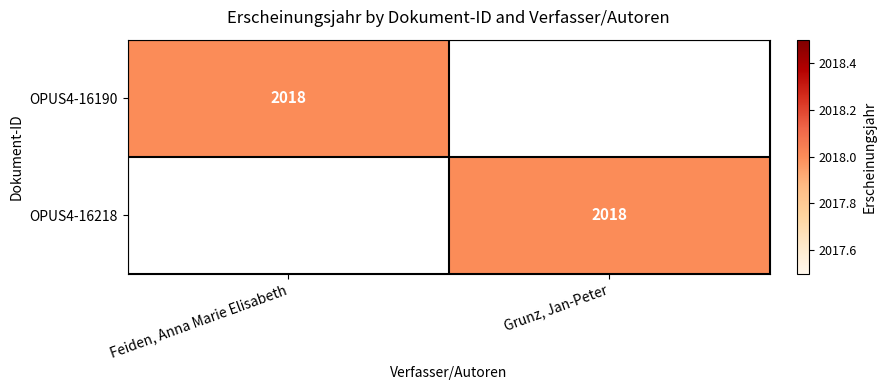

True or false: OPUS4-16190 has a value of 572 at Feiden, Anna Marie Elisabeth.

False